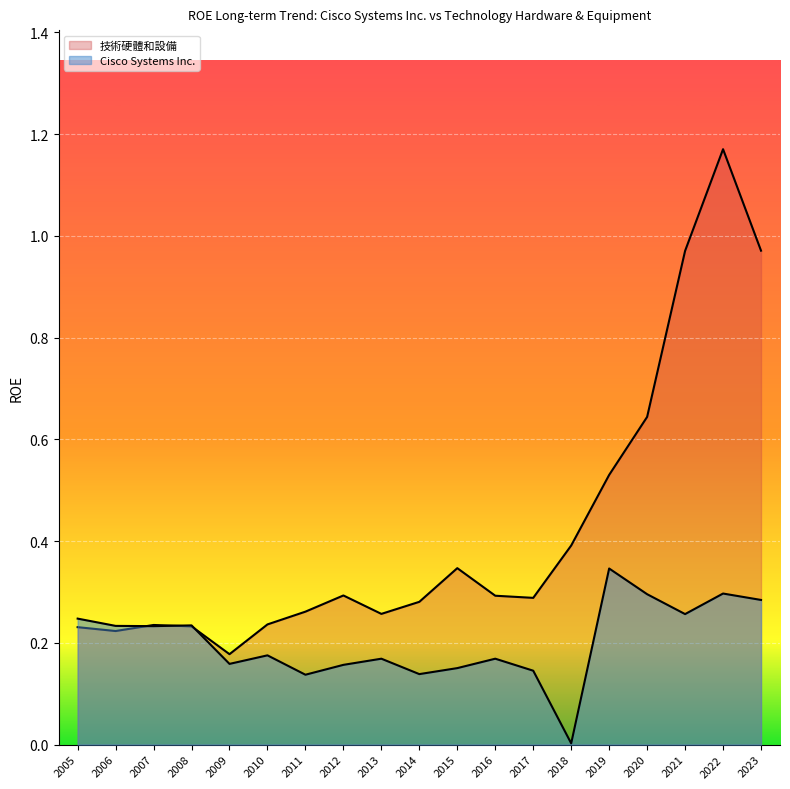

What is the difference between the 技術硬體和設備 values at 2019 and 2018?

0.1